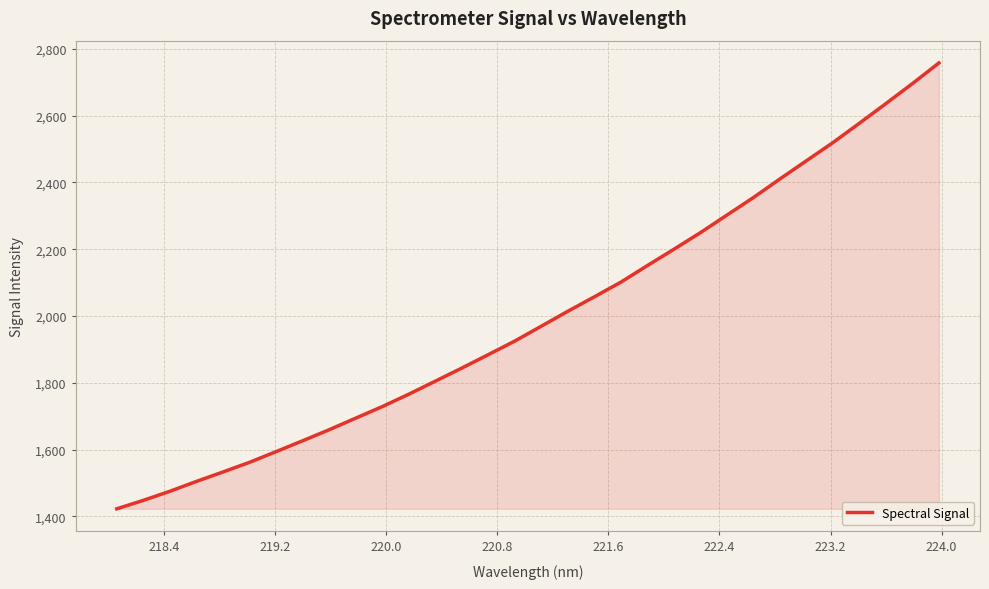

What is the minimum value shown in the chart?

1422.8